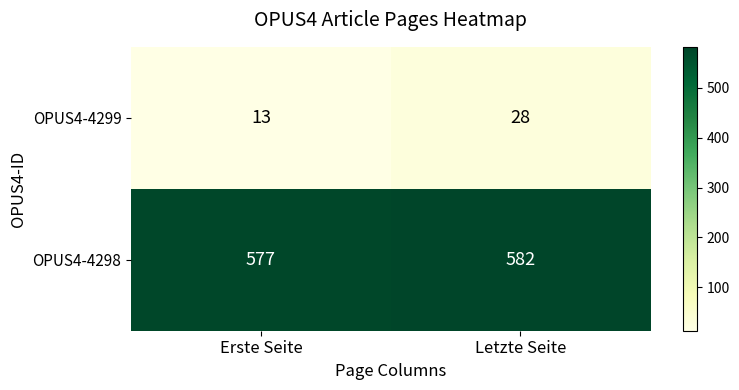

What is the spread (max minus min) of values at Erste Seite?

564